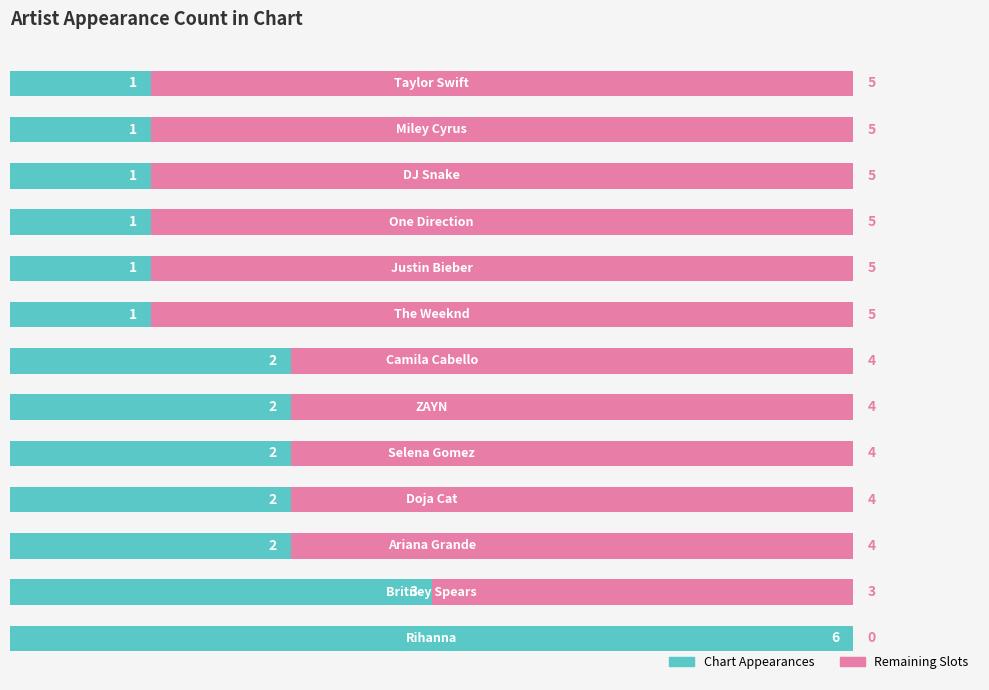

How many categories are shown in the chart?

13